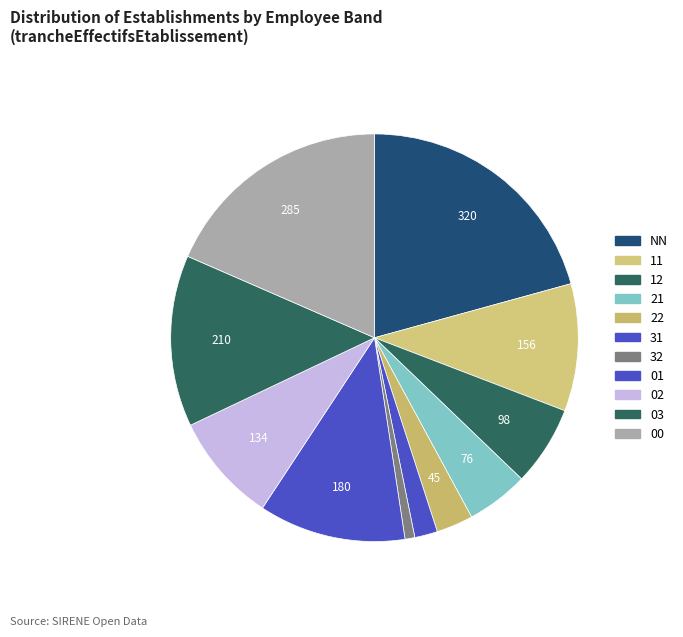

The NN slice represents 21% of the pie. True or false?

True